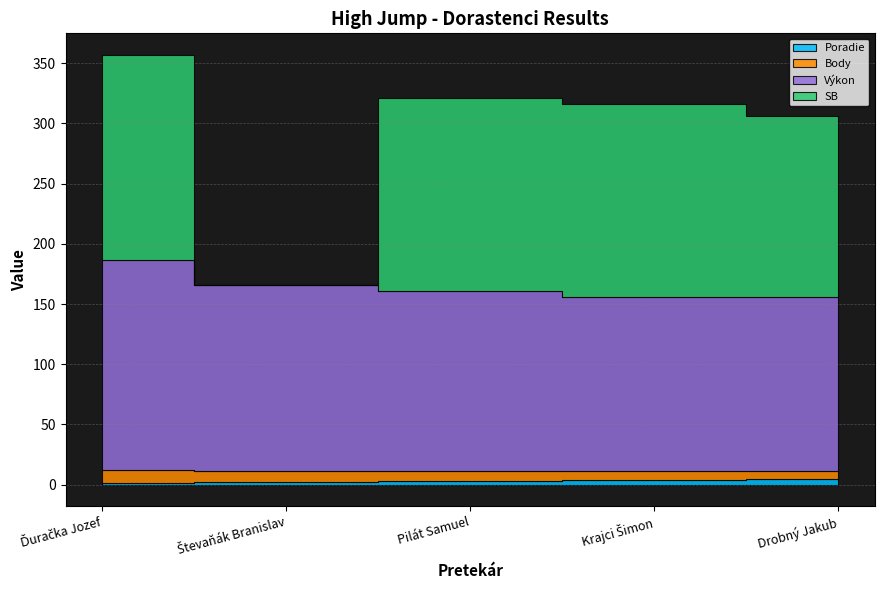

True or false: SB has a value of 0 at Števaňák Branislav.

True